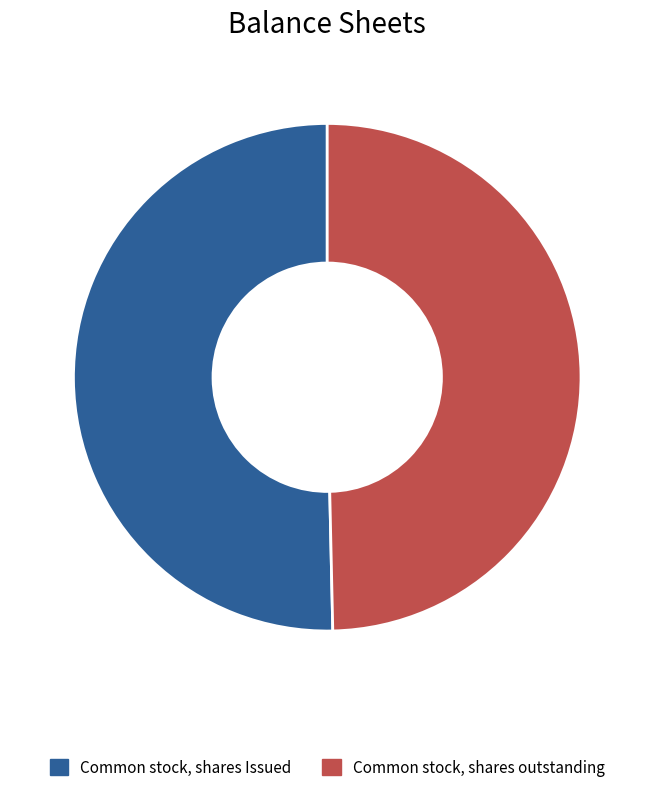

How many slices are in this pie chart?

2